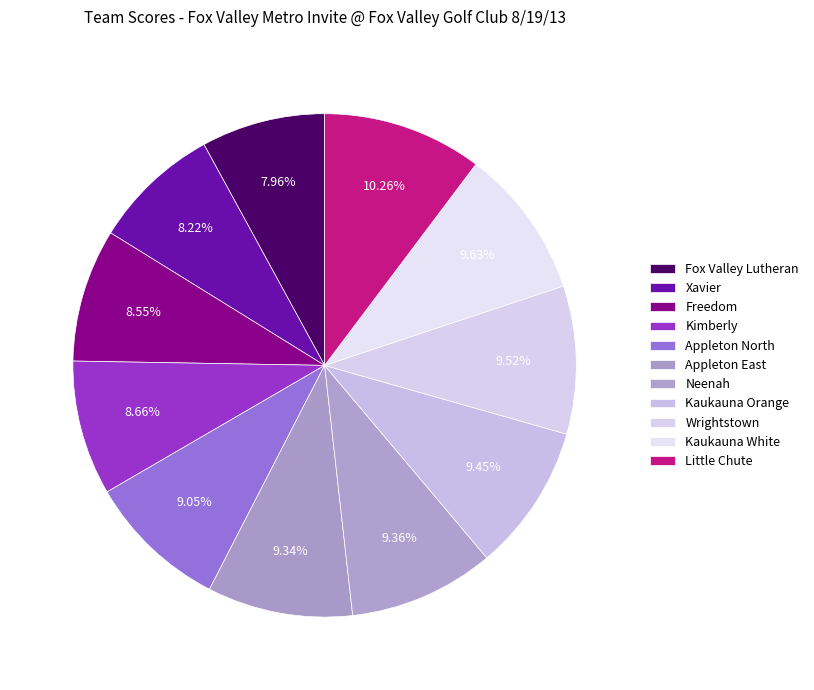

The Xavier slice represents 21% of the pie. True or false?

False